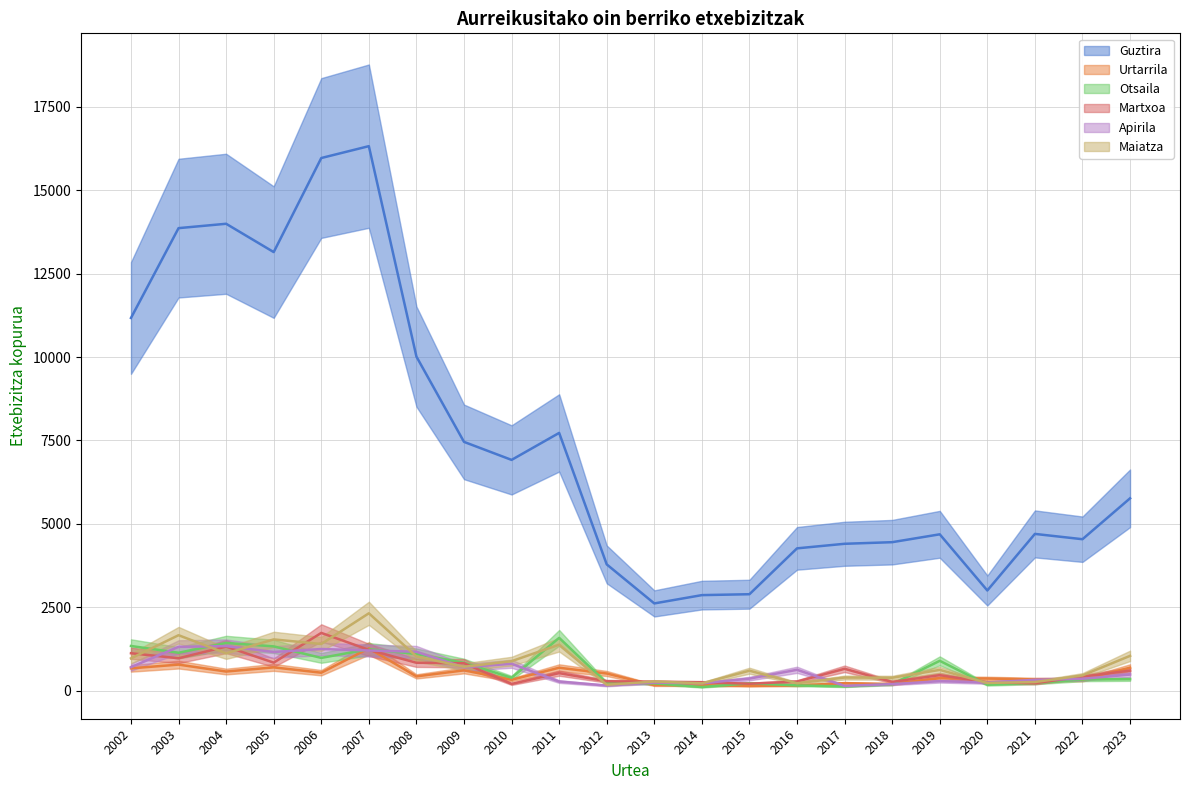

How many times do Urtarrila and Maiatza cross each other?

4